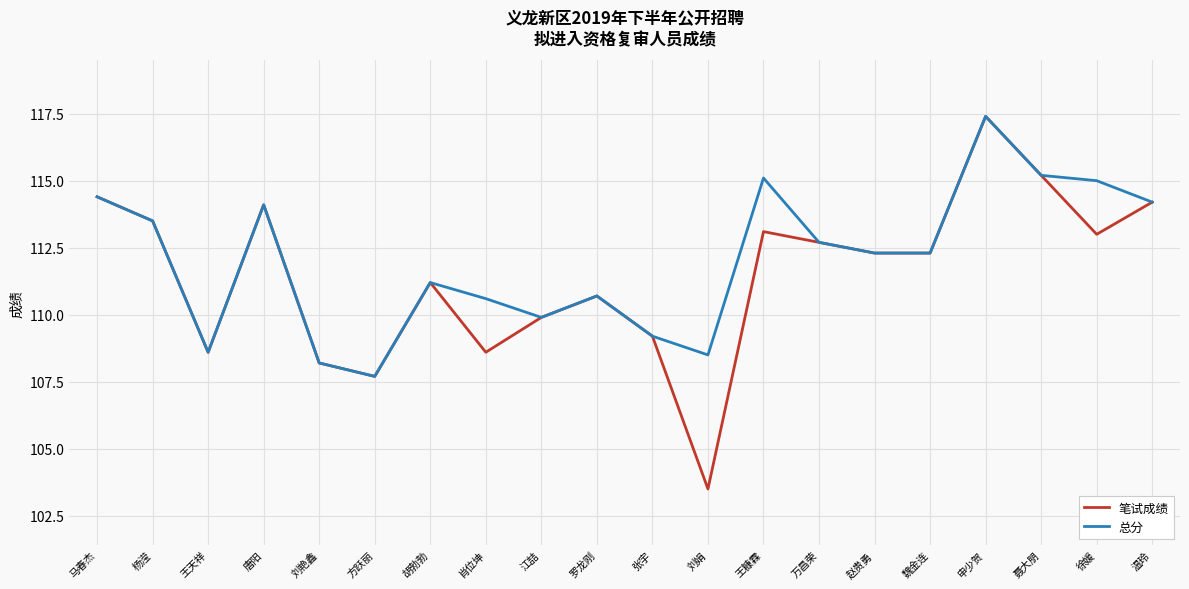

The value of 总分 at 万昌荣 is 177.5. True or false?

False